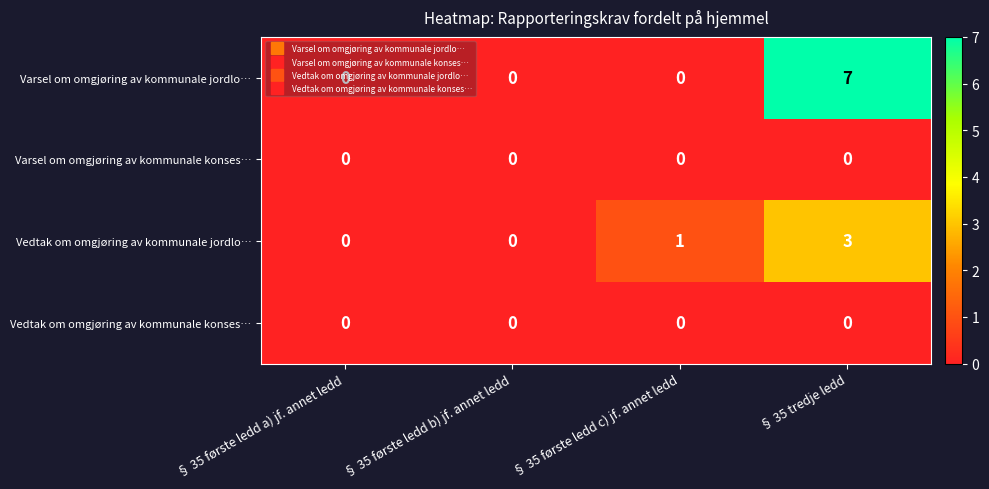

Which series has the largest range (max minus min)?

Varsel om omgjøring av kommunale jordlo…